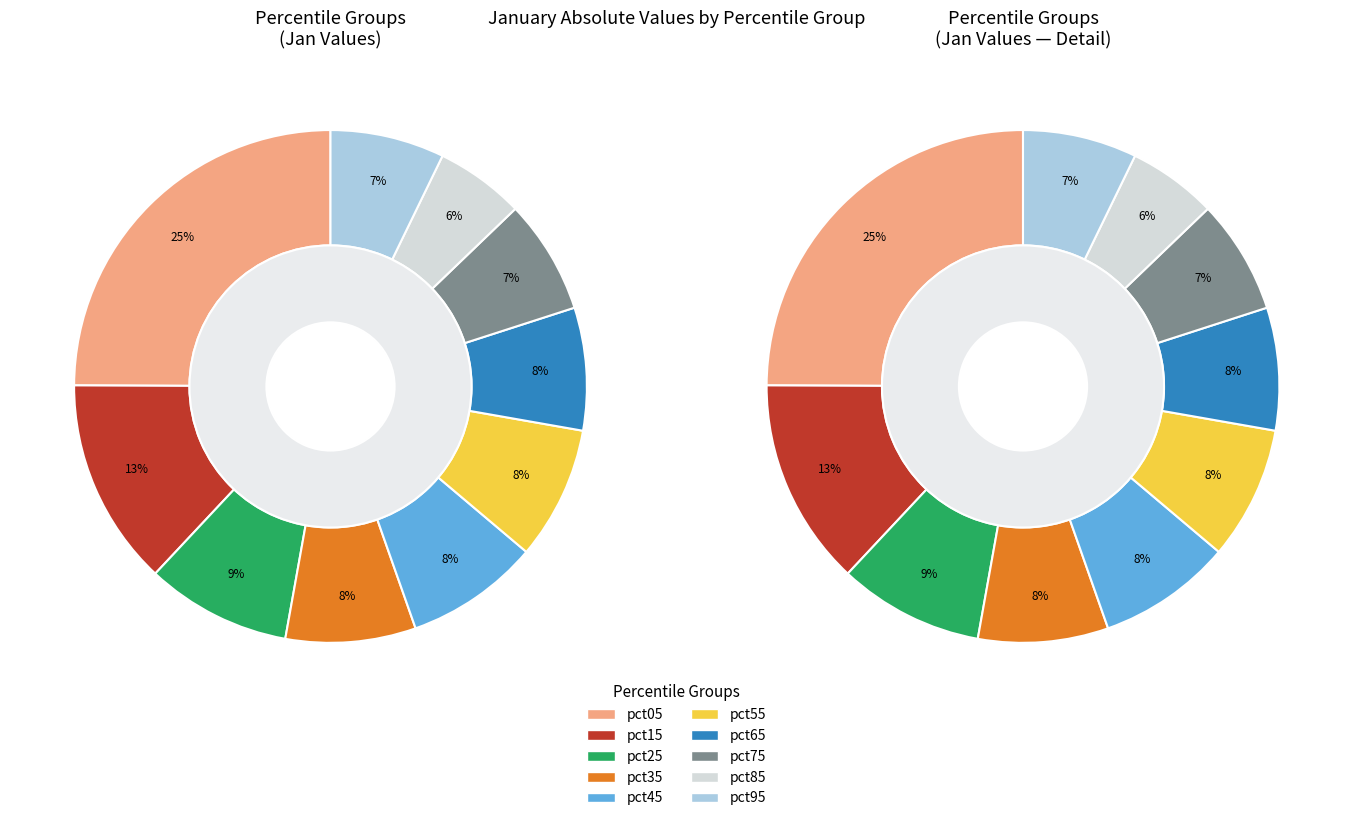

How many segments does this pie chart have?

10